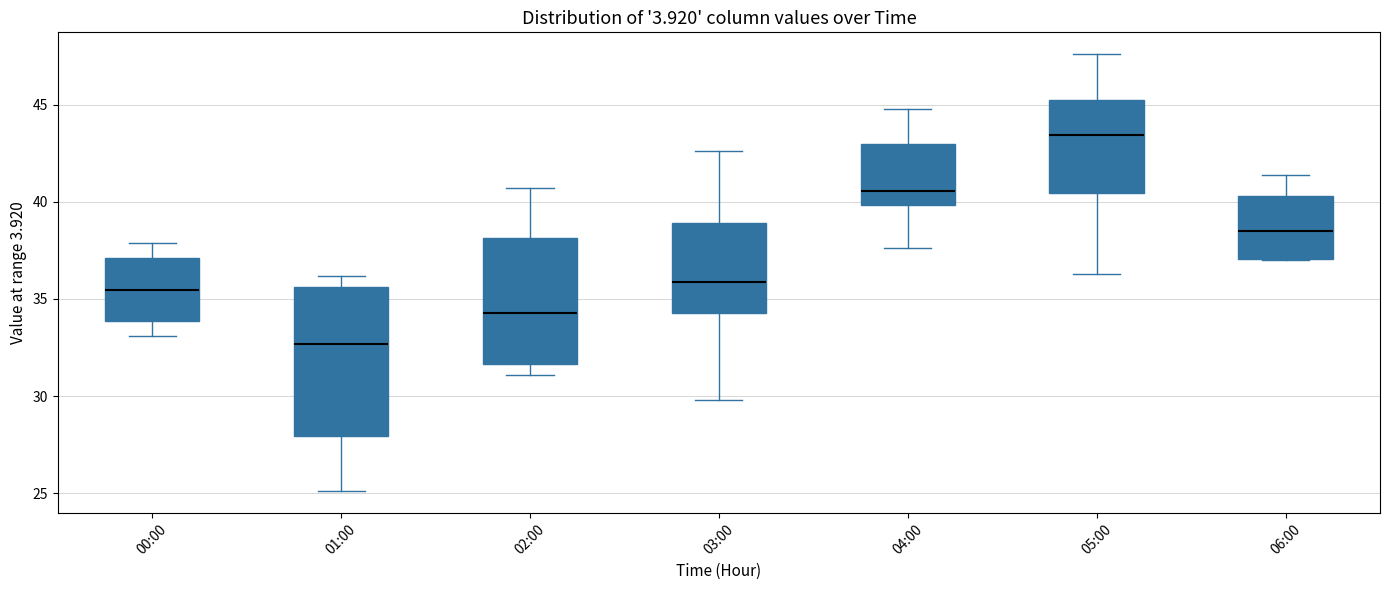

Reading left to right, transcribe this box plot: for each box, give where its median line is, the range the box spans, and where its two whiskers end, as read against the y-axis. The values are not printed on the chart, so give them approximately, as read against the axis.

00:00: median 35.5, box 34.0 to 37.0, whiskers 33.0 to 38.0
01:00: median 32.5, box 28.0 to 35.5, whiskers 25.0 to 36.0
02:00: median 34.5, box 31.5 to 38.0, whiskers 31.0 to 40.5
03:00: median 36.0, box 34.5 to 39.0, whiskers 30.0 to 42.5
04:00: median 40.5, box 40.0 to 43.0, whiskers 37.5 to 45.0
05:00: median 43.5, box 40.5 to 45.5, whiskers 36.5 to 47.5
06:00: median 38.5, box 37.0 to 40.5, whiskers 37.0 to 41.5